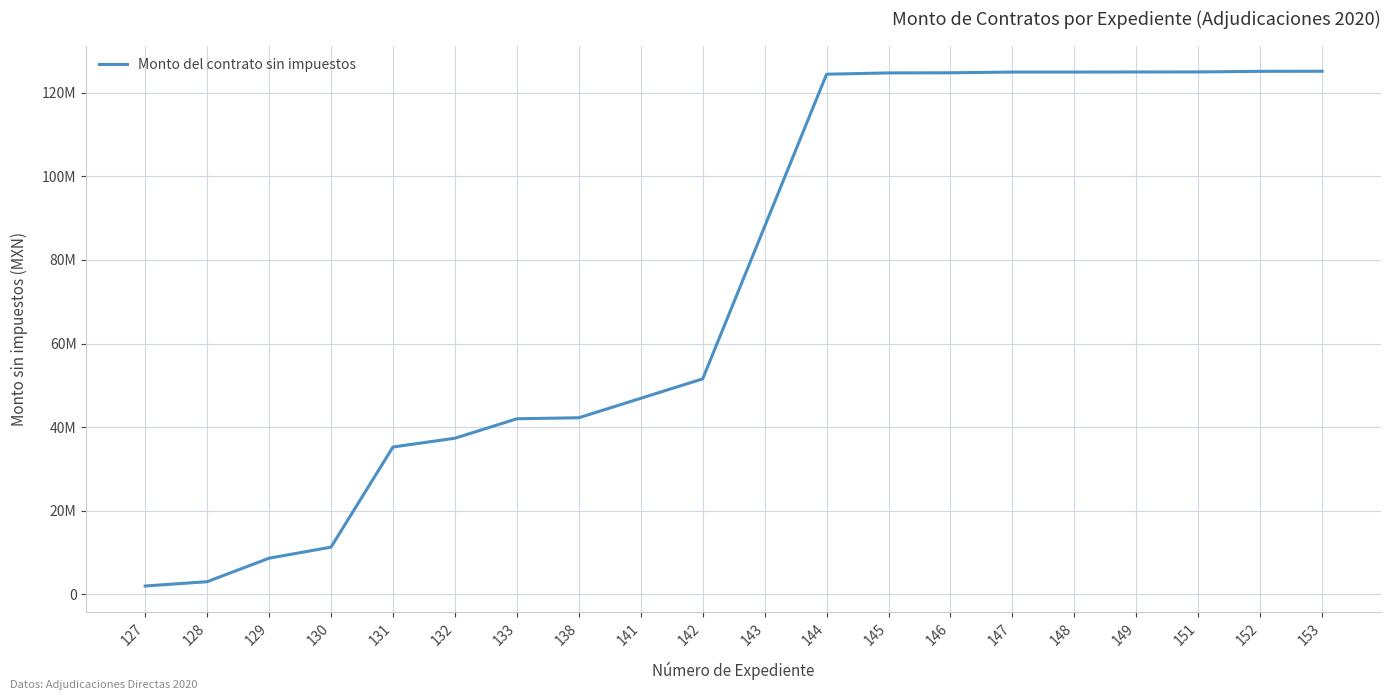

What is the difference between the maximum and minimum values?

123099211.7